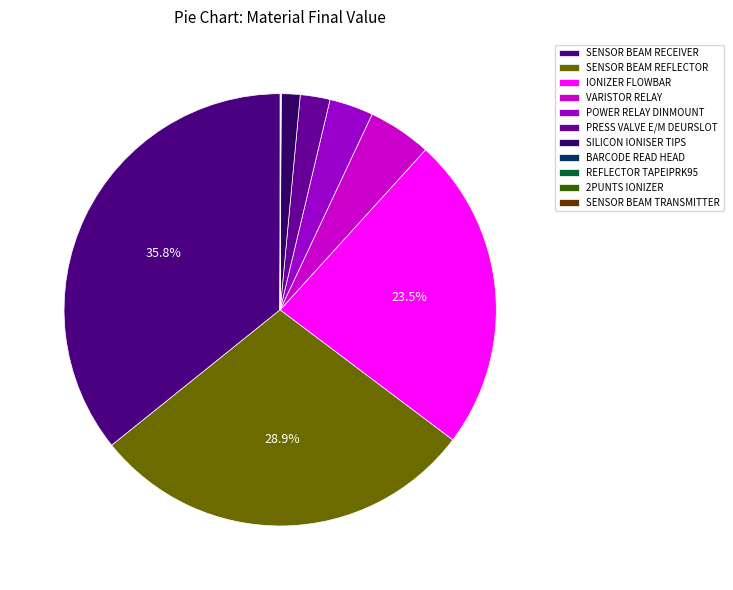

The 2PUNTS IONIZER slice represents 0% of the pie. True or false?

True